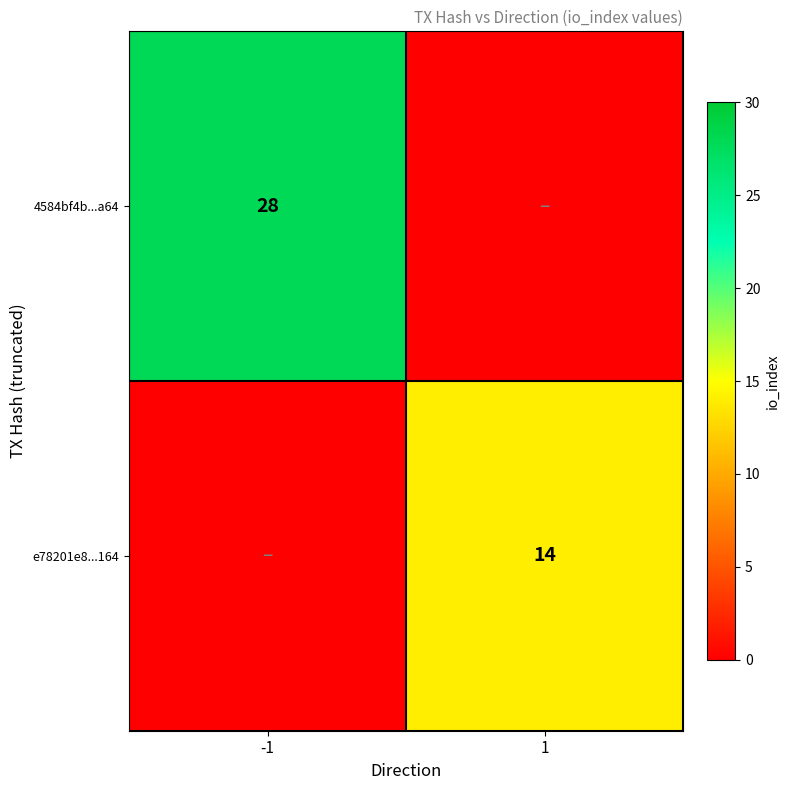

The 4584bf4b...a64 series shows 14 at -1. True or false?

False